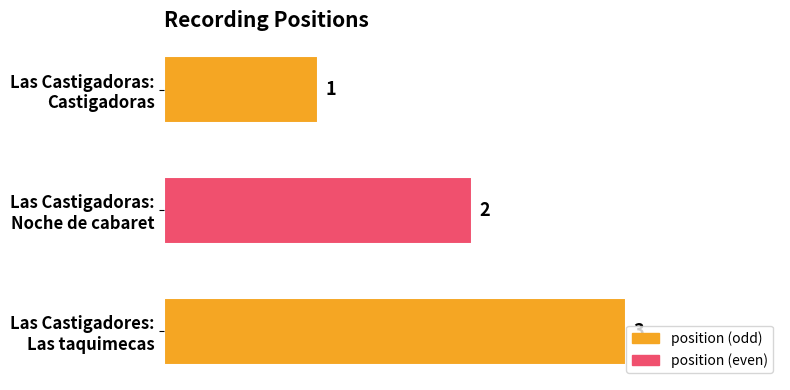

Count the values in the range 1 to 3.

3